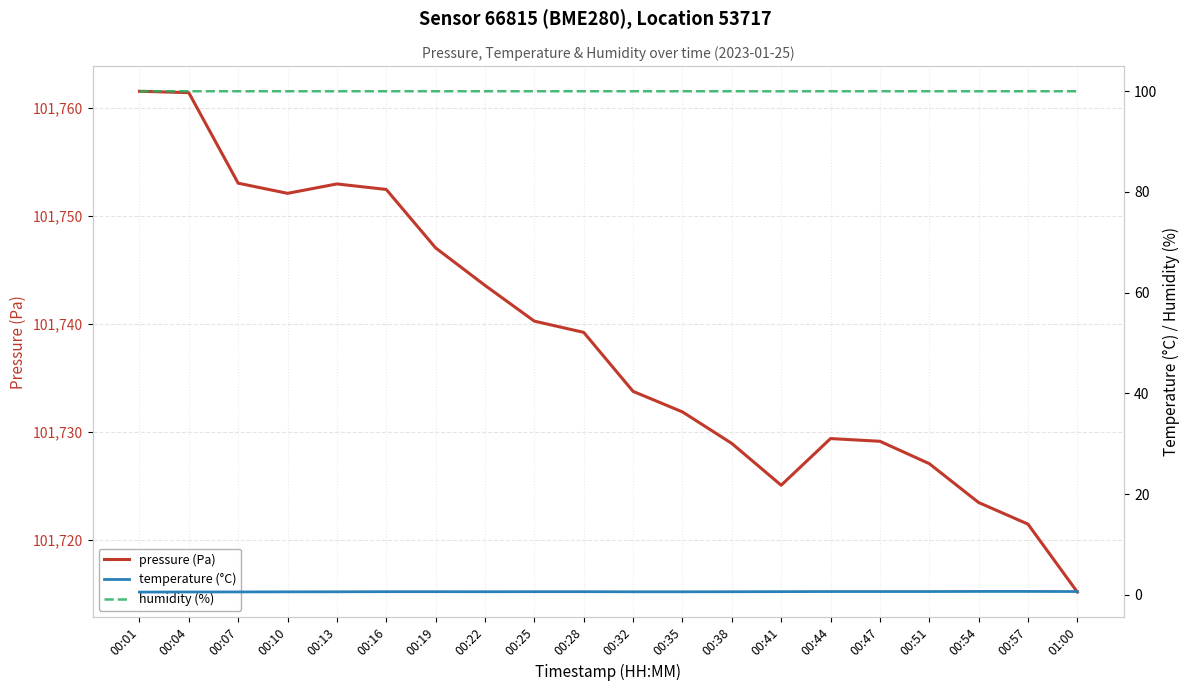

Between 00:01 and 00:44, which series saw the biggest shift?

pressure (Pa)